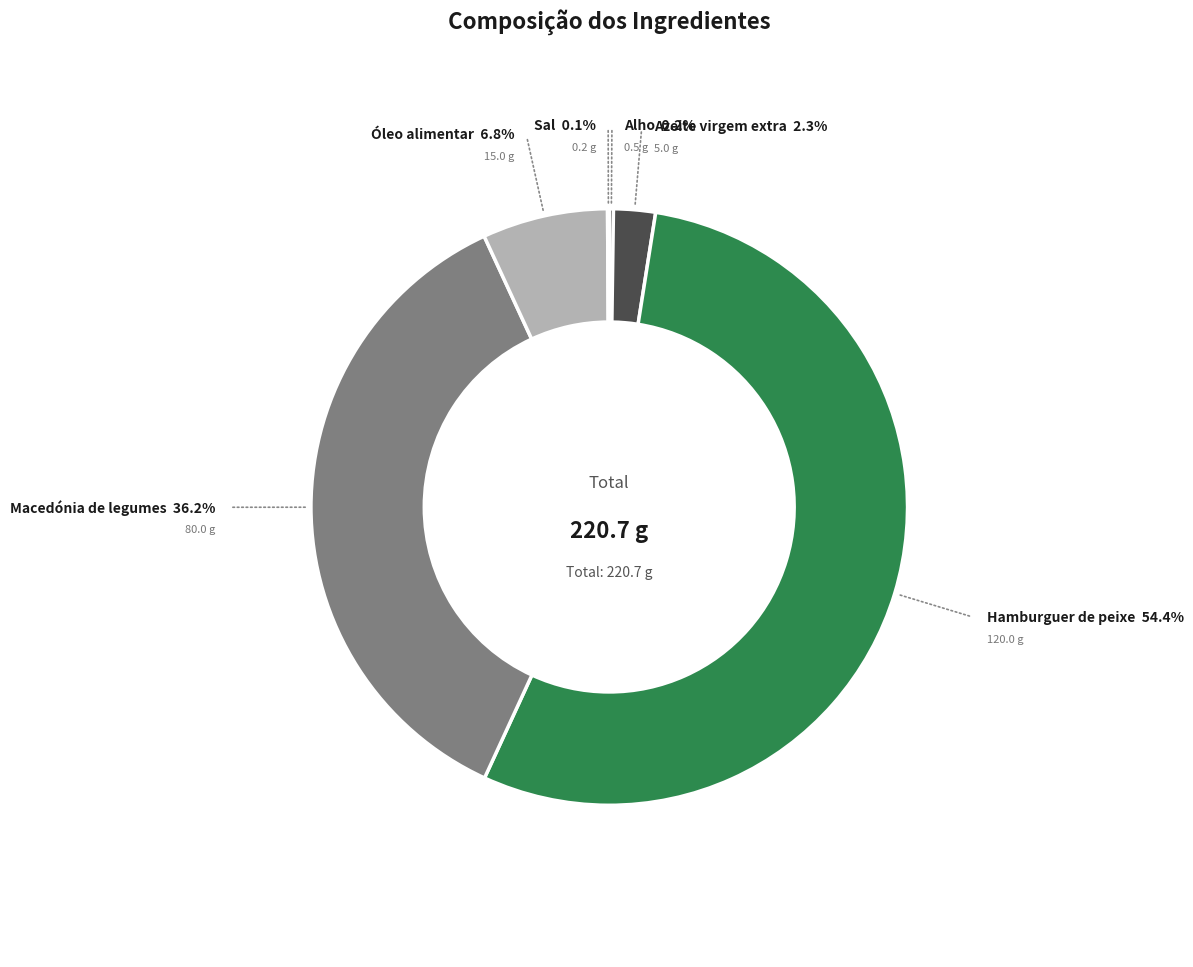

True or false: Azeite virgem extra accounts for 2% of the total.

True